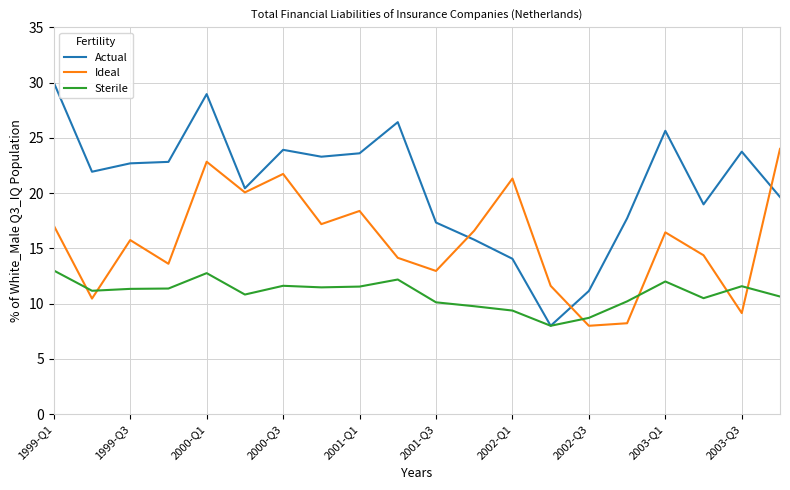

How many lines are shown in the chart?

3